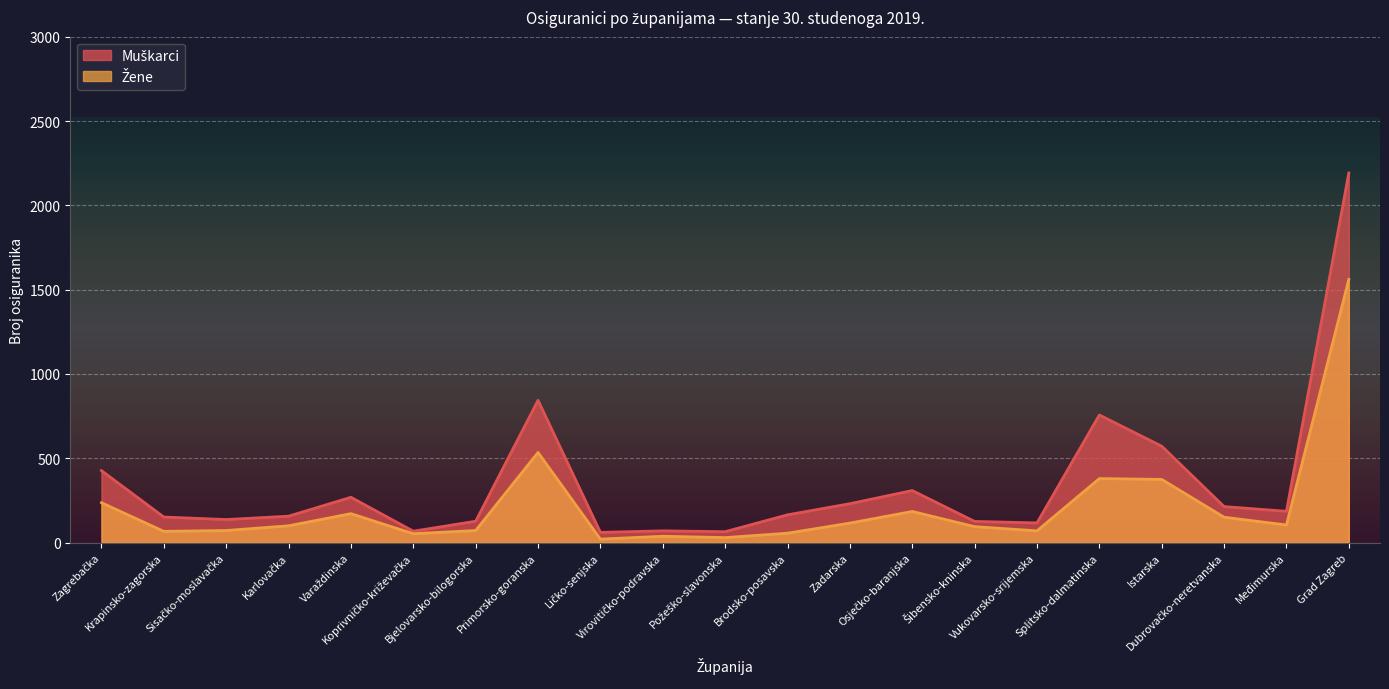

Which series has the widest spread of values?

Muškarci